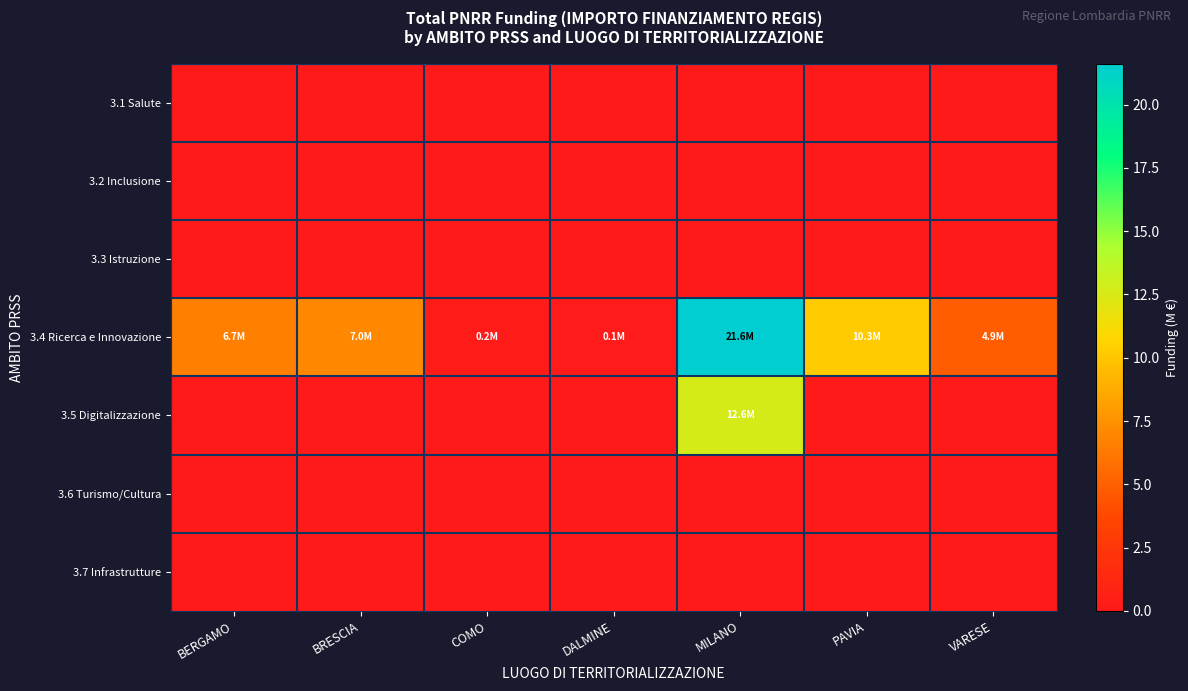

Which series has the largest total across all categories?

3.4 Ricerca e Innovazione